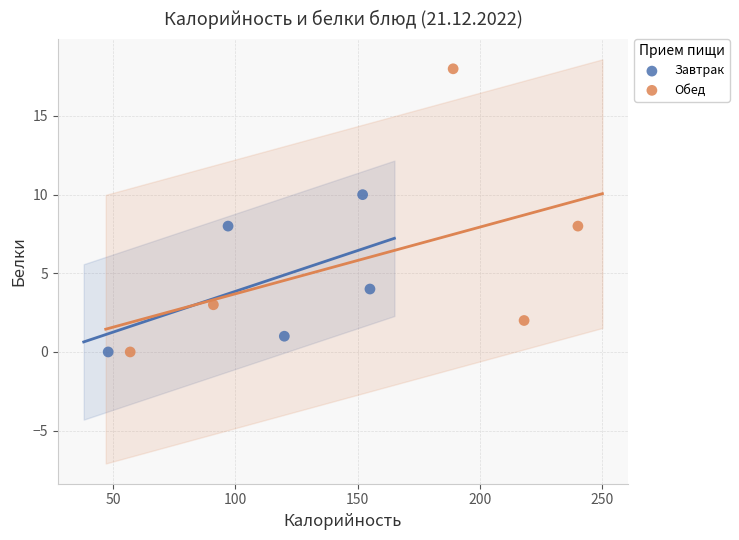

Which series has the largest Y range (max minus min)?

Обед